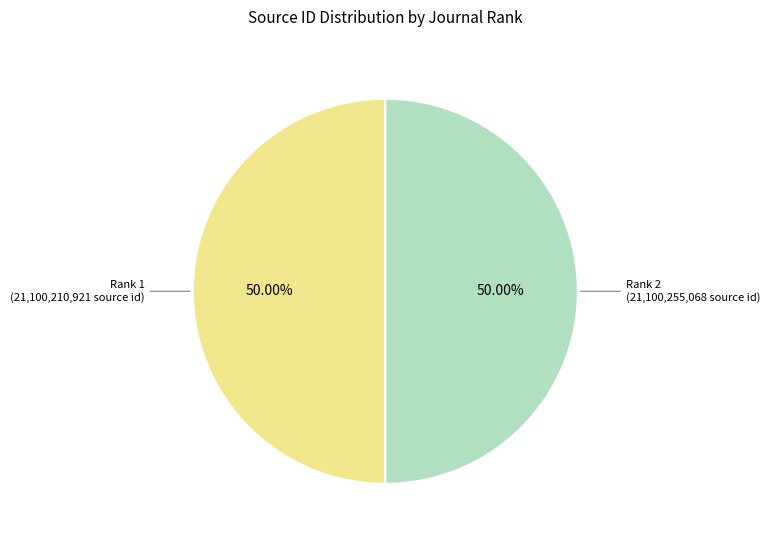

How many segments does this pie chart have?

2